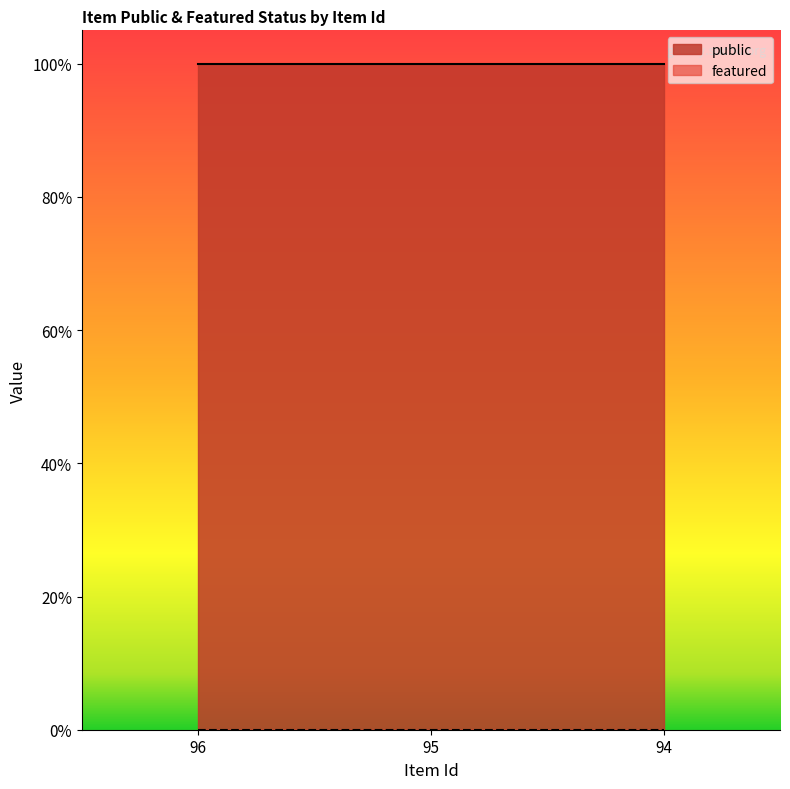

List the series in order of their overall mean, highest first.

public, featured